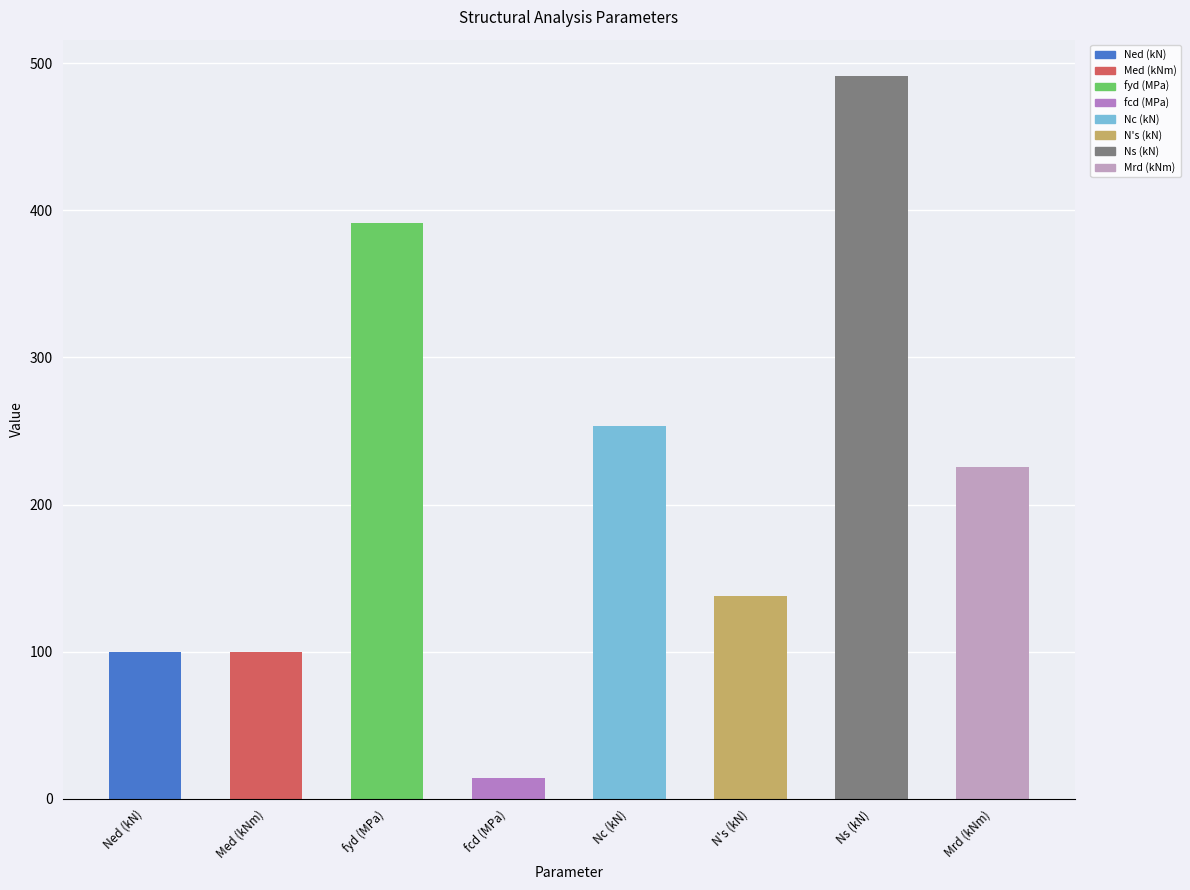

Between Ned (kN) and fcd (MPa), which is larger?

Ned (kN)